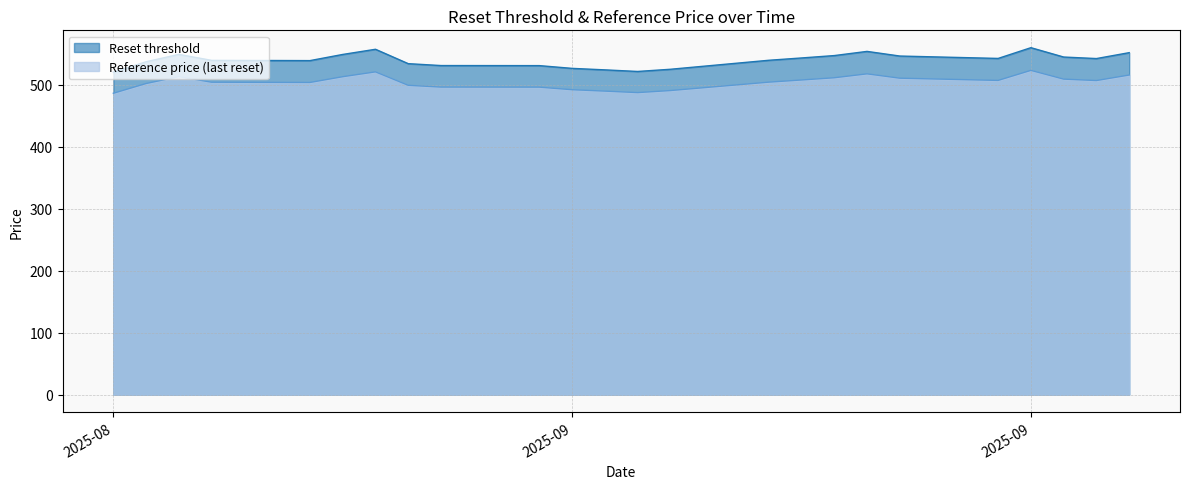

What is the difference between the second highest and second lowest values in the Reference price (last reset) series?

33.4